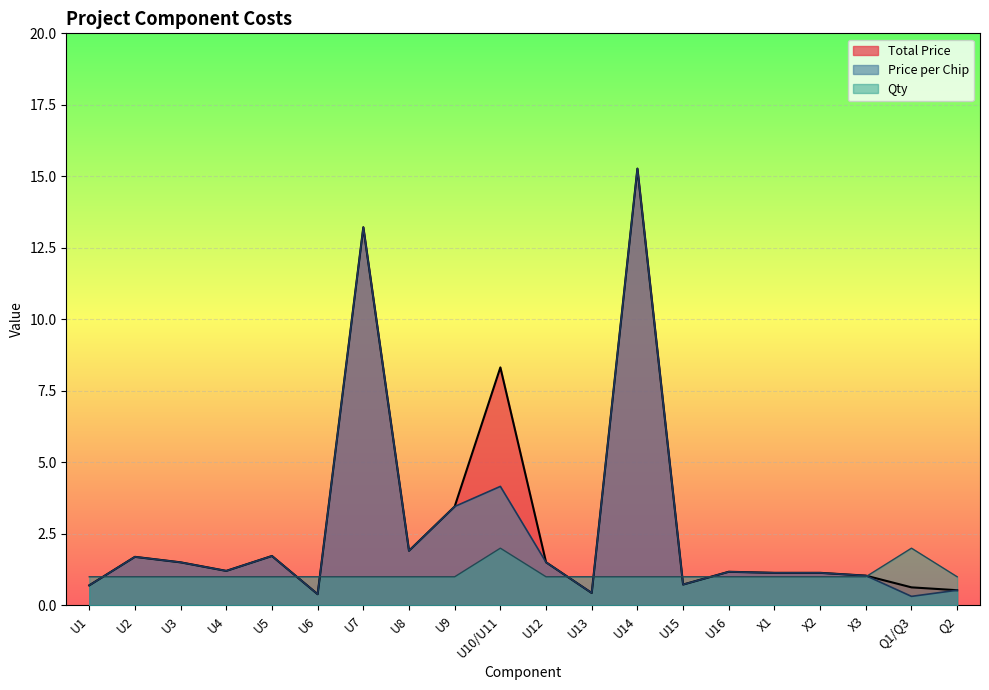

Rank the categories by Qty value from lowest to highest.

U1, U2, U3, U4, U5, U6, U7, U8, U9, U12, U13, U14, U15, U16, X1, X2, X3, Q2, U10/U11, Q1/Q3